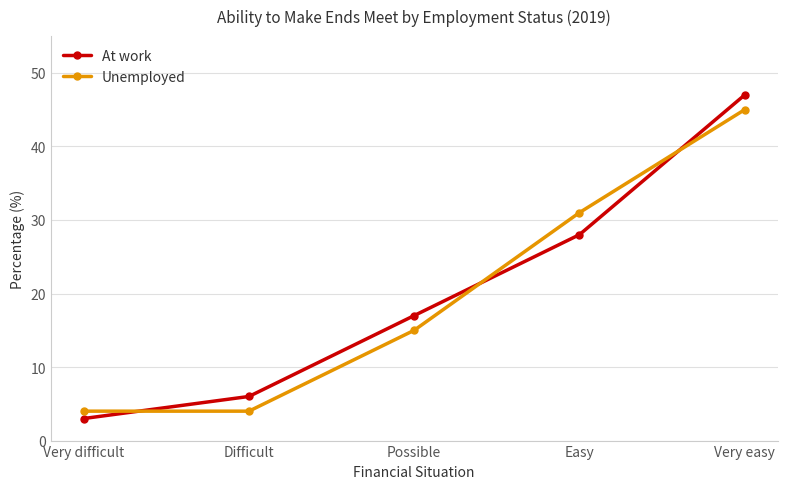

Between Very difficult and Very easy, which series saw the biggest shift?

At work